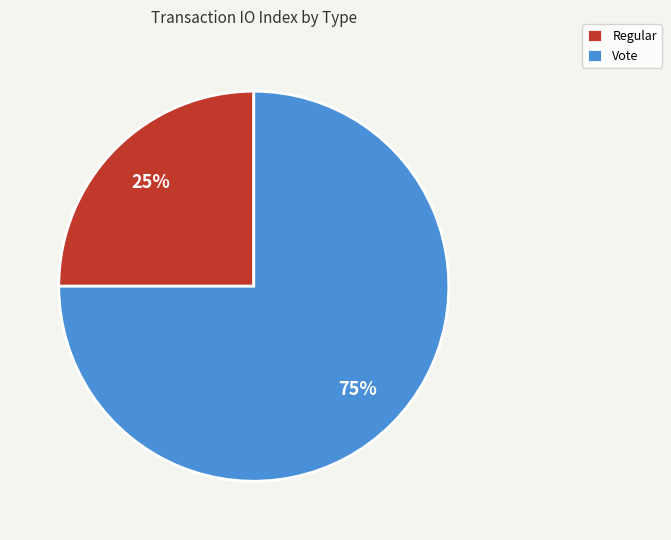

What is the smallest slice in the pie chart?

Regular